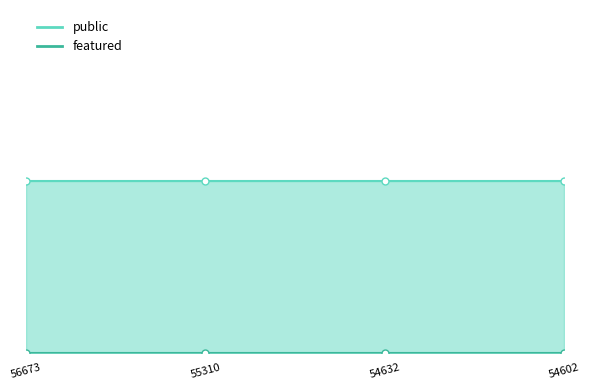

At which category is the sum across all series the highest?

56673